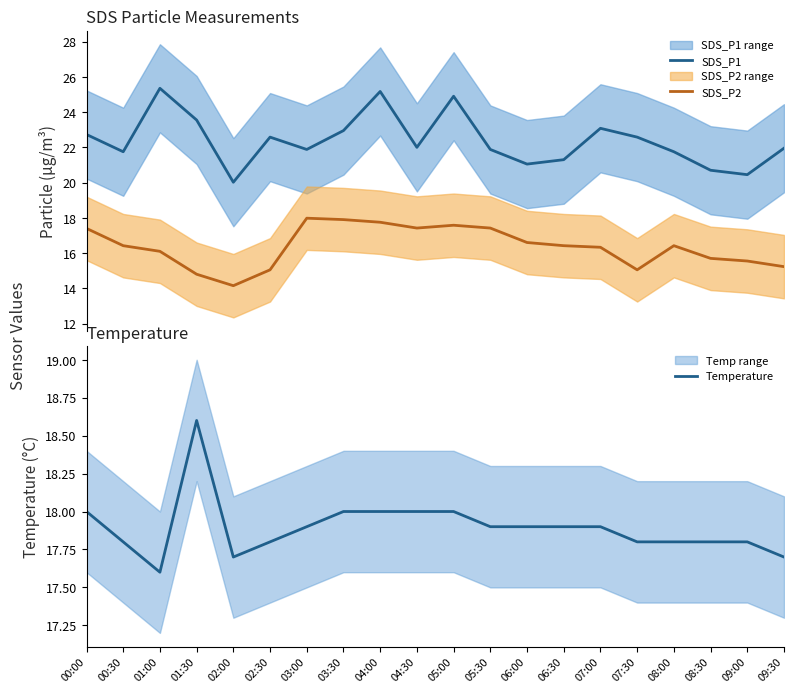

At how many categories does at least one series exceed 18?

20